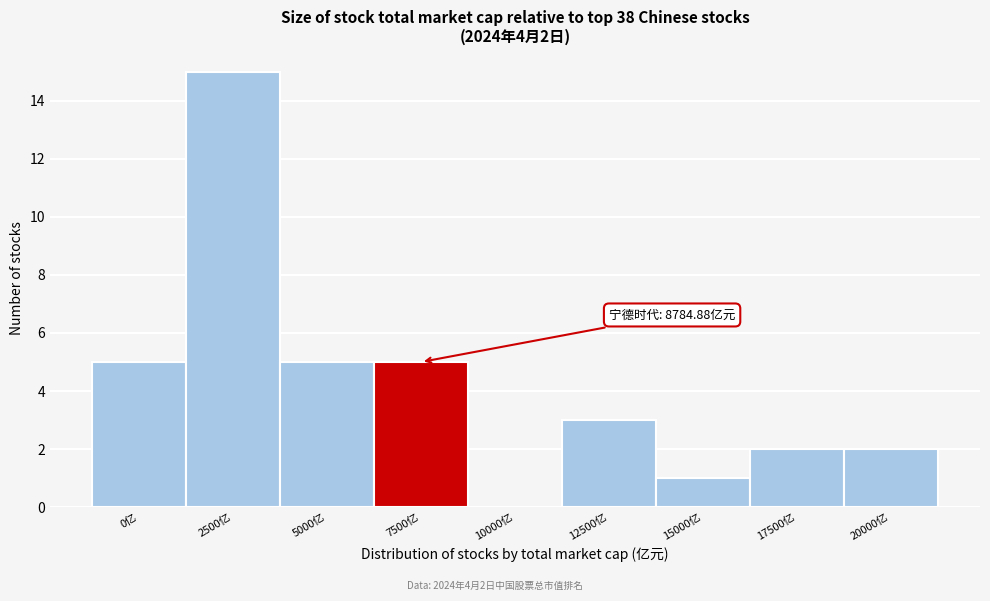

Reading left to right, extract all data points from this chart.

0亿=5	2500亿=15	5000亿=5	7500亿=5	10000亿=0	12500亿=3	15000亿=1	17500亿=2	20000亿=2